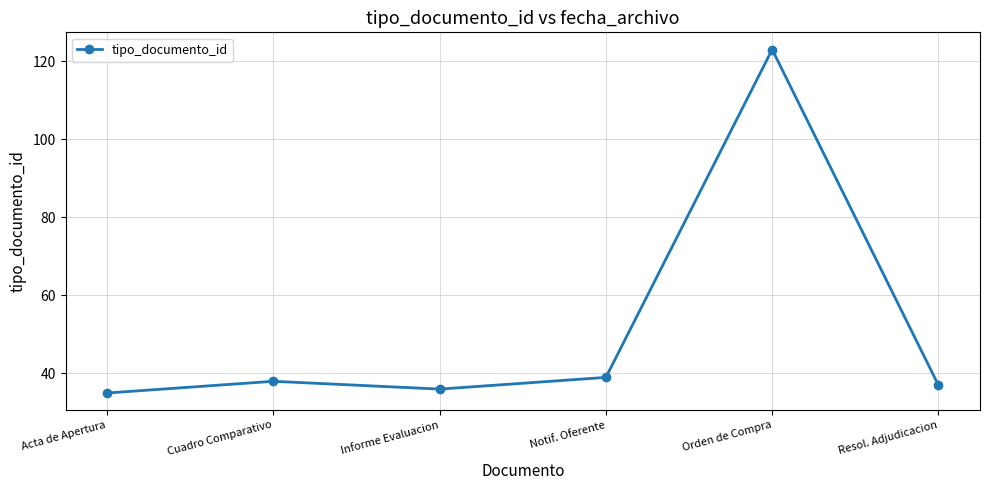

The value at Notif. Oferente is 39. True or false?

True